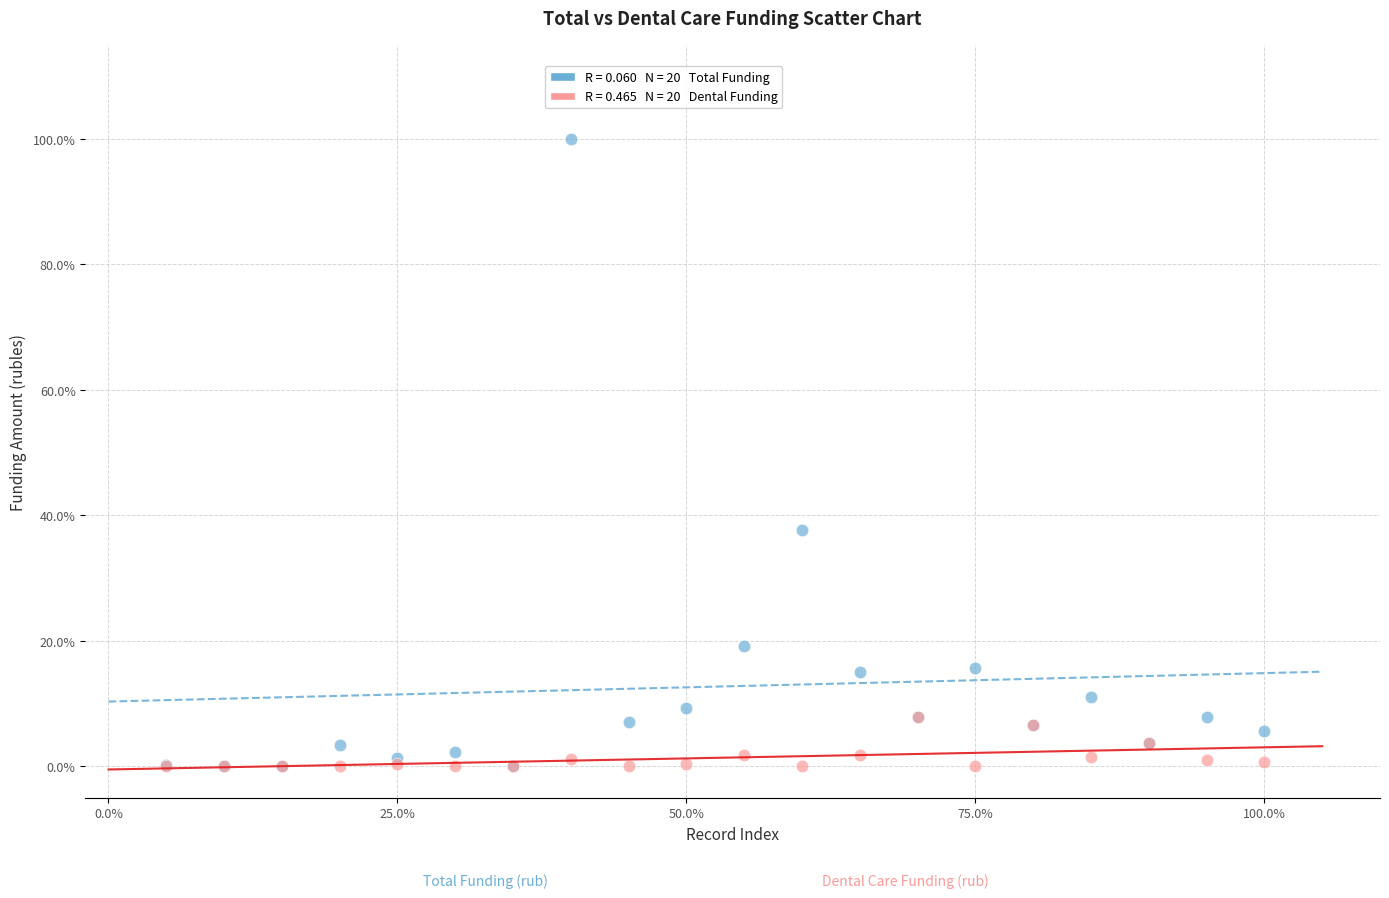

Across all series, what Y value is closest to 50?

37.6